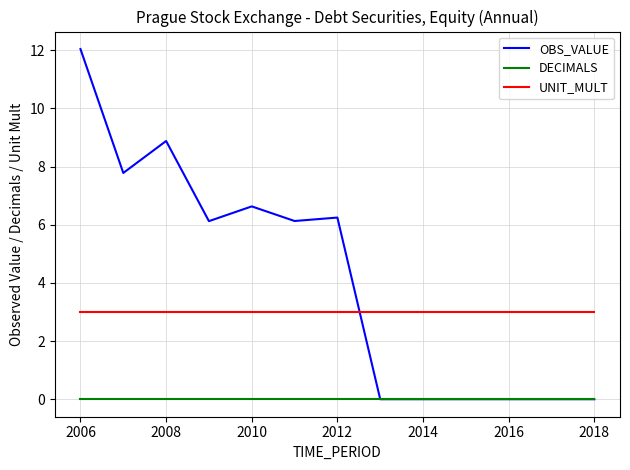

Reading right to left, list all the values displayed in this chart.

OBS_VALUE: 0.0	0.0	0.0	0.0	0.0	0.0	6.2	6.1	6.6	6.1	8.9	7.8	12.0
DECIMALS: 0.0	0.0	0.0	0.0	0.0	0.0	0.0	0.0	0.0	0.0	0.0	0.0	0.0
UNIT_MULT: 3.0	3.0	3.0	3.0	3.0	3.0	3.0	3.0	3.0	3.0	3.0	3.0	3.0